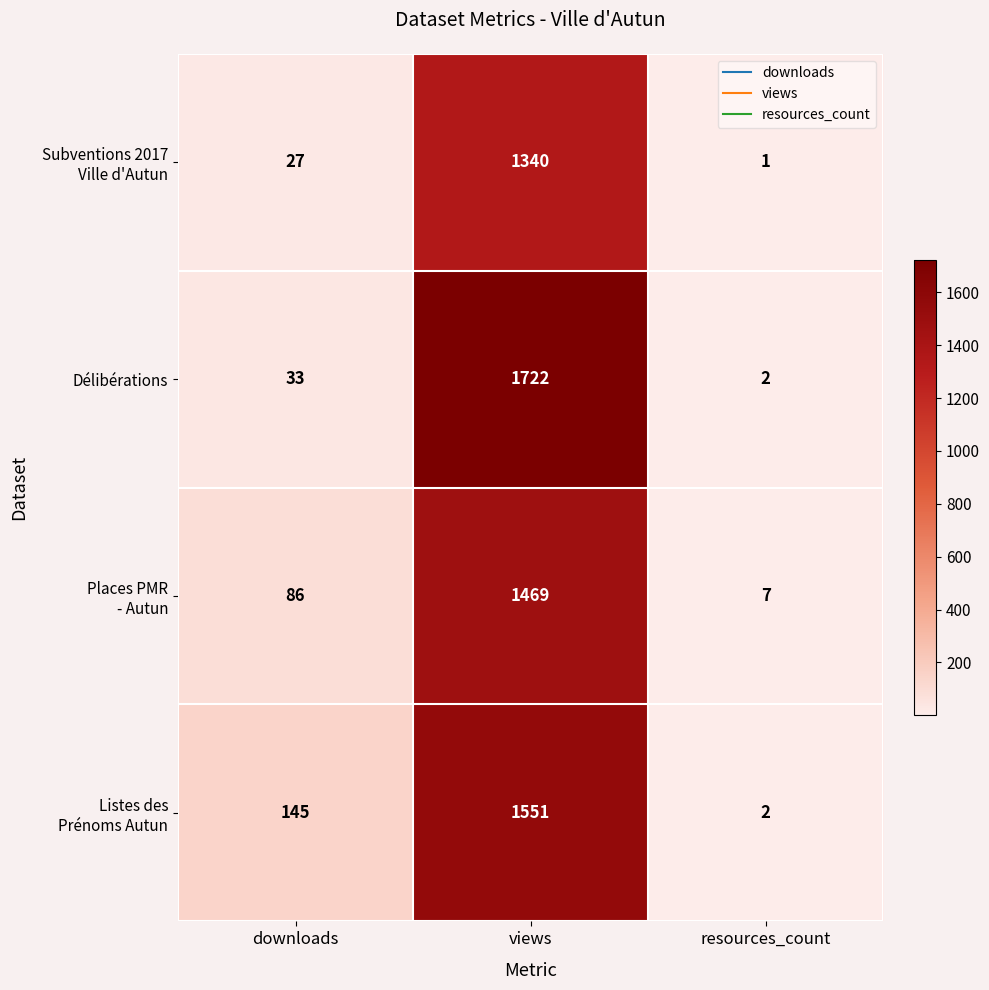

What is the average value of the Délibérations series?

586